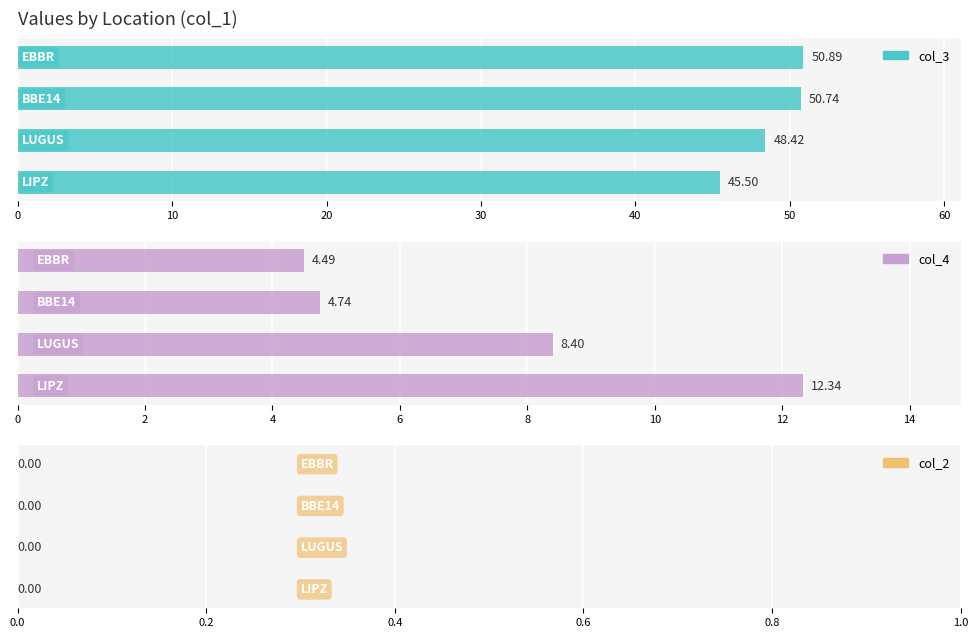

The col_3 series shows 29.0 at 30. True or false?

False